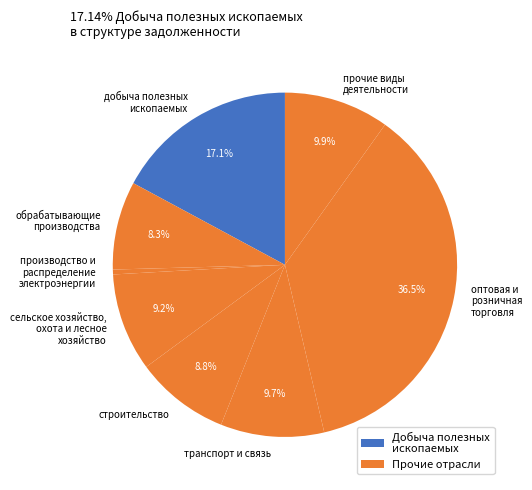

Count the number of slices in the pie.

8